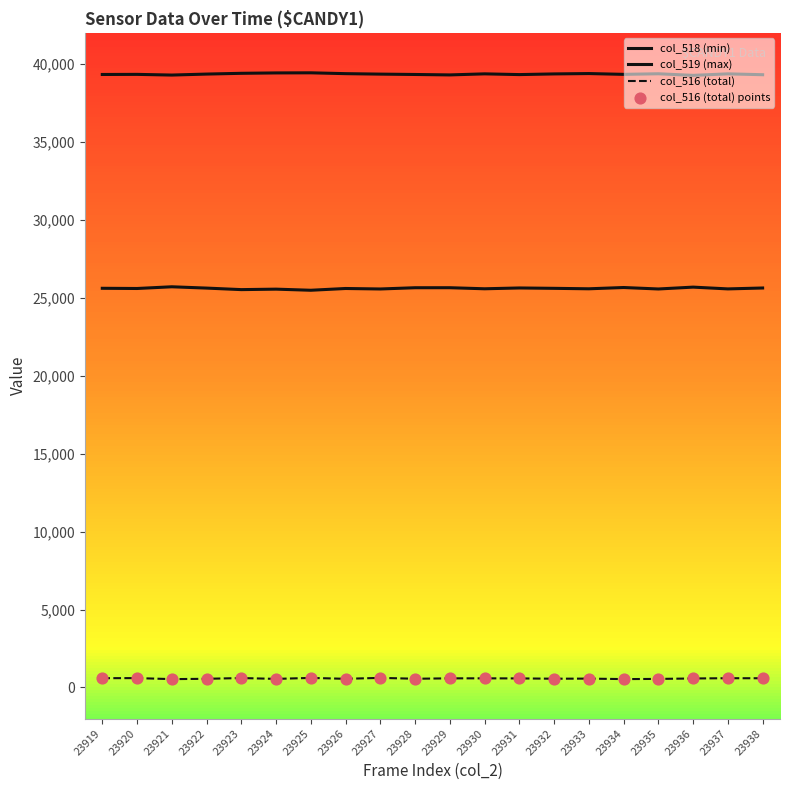

Does the chart have visible grid lines?

No